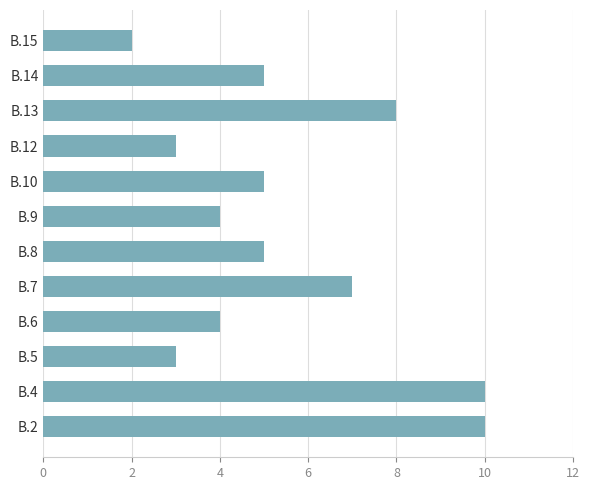

Which label corresponds to the smallest value in the chart?

B.15